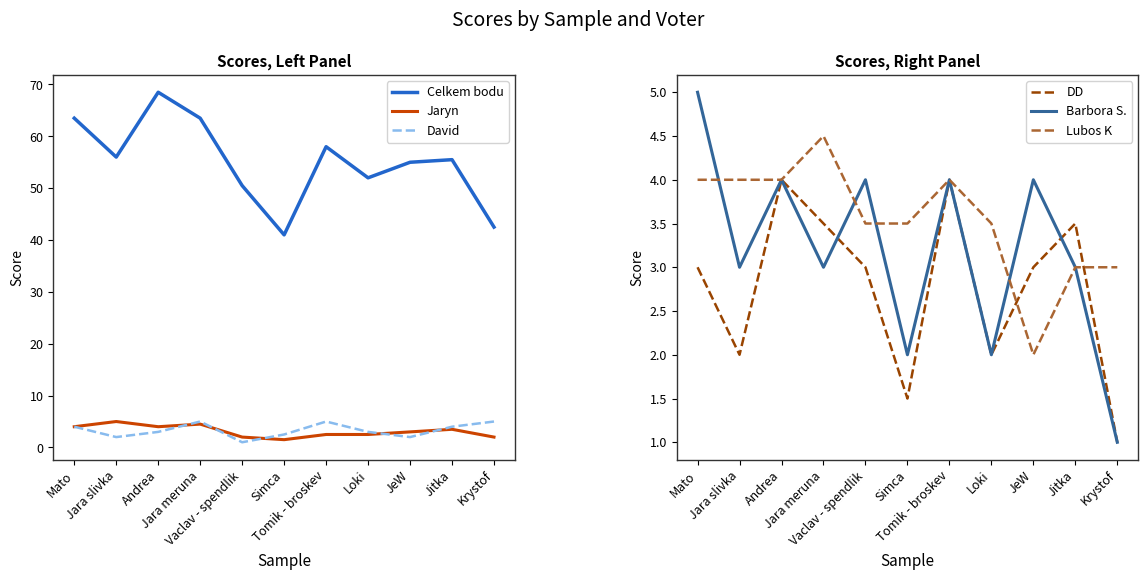

Reading left to right, extract all data points from this chart.

Celkem bodu: 63.5	56.0	68.5	63.5	50.5	41.0	58.0	52.0	55.0	55.5	42.5
Jaryn: 4.0	5.0	4.0	4.5	2.0	1.5	2.5	2.5	3.0	3.5	2.0
David: 4.0	2.0	3.0	5.0	1.0	2.5	5.0	3.0	2.0	4.0	5.0
DD: 3.0	2.0	4.0	3.5	3.0	1.5	4.0	2.0	3.0	3.5	1.0
Barbora S.: 5.0	3.0	4.0	3.0	4.0	2.0	4.0	2.0	4.0	3.0	1.0
Lubos K: 4.0	4.0	4.0	4.5	3.5	3.5	4.0	3.5	2.0	3.0	3.0